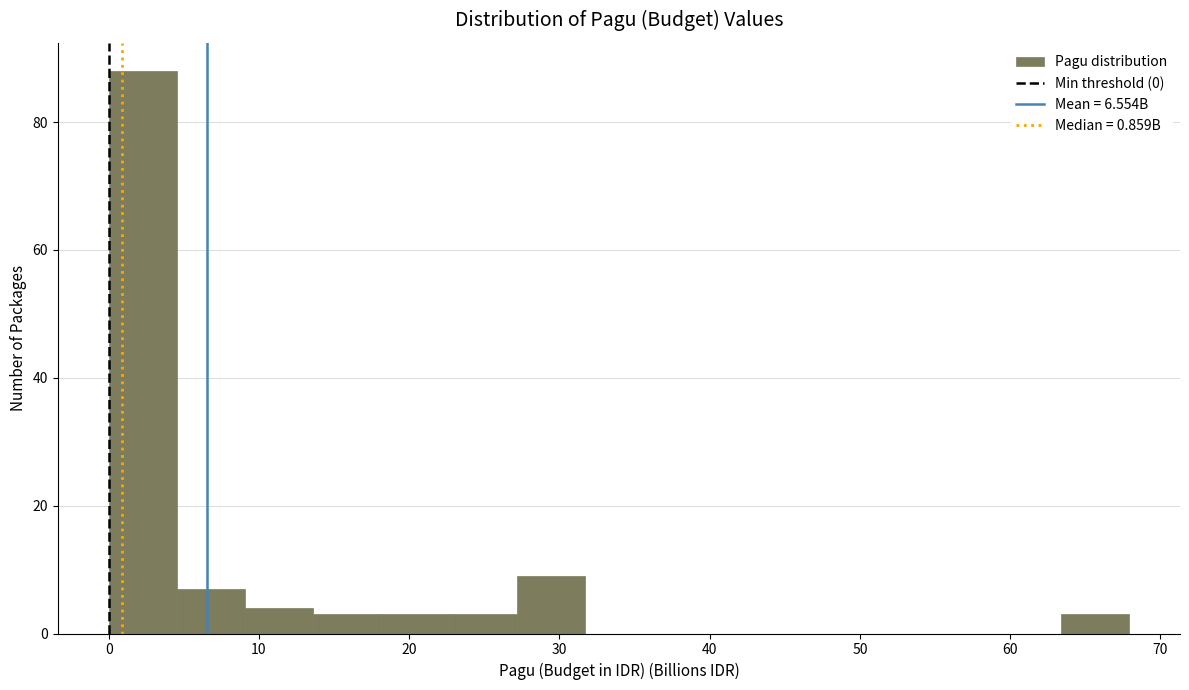

Reading left to right, transcribe this chart: for each bar, give the range it covers on the x-axis and its height. Neither the bar edges nor the heights are printed on the chart, so give them approximately, as read against the axes.

0 to 5: 88
5 to 9: 8
9 to 14: 4
14 to 18: 4
18 to 23: 4
23 to 27: 4
27 to 32: 10
32 to 36: 0
36 to 41: 0
41 to 45: 0
45 to 50: 0
50 to 54: 0
54 to 59: 0
59 to 63: 0
63 to 68: 4